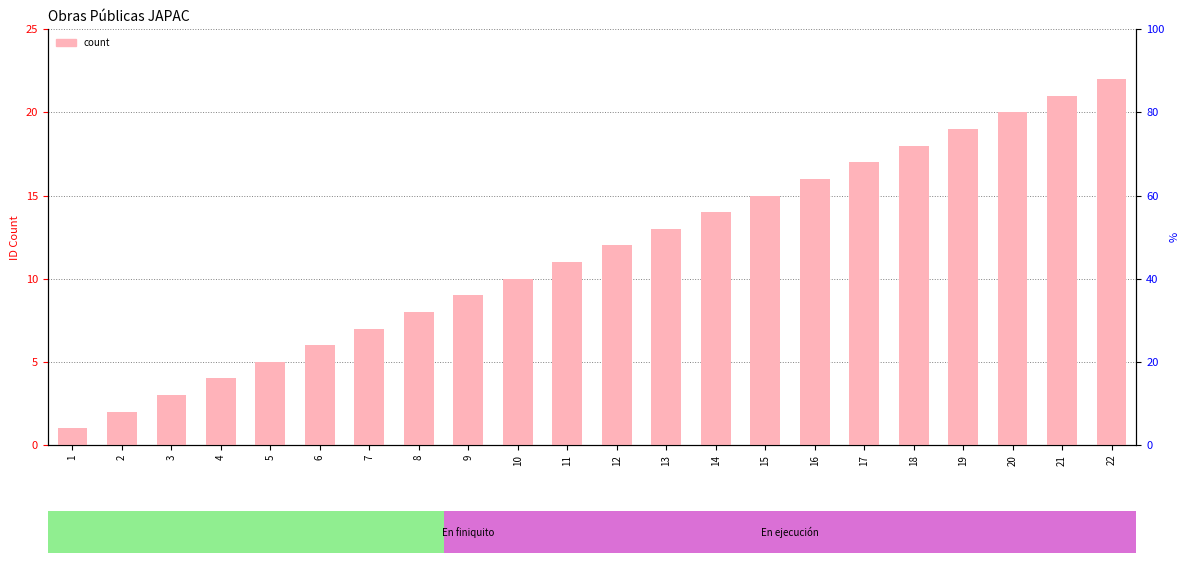

How many values are below 12?

11